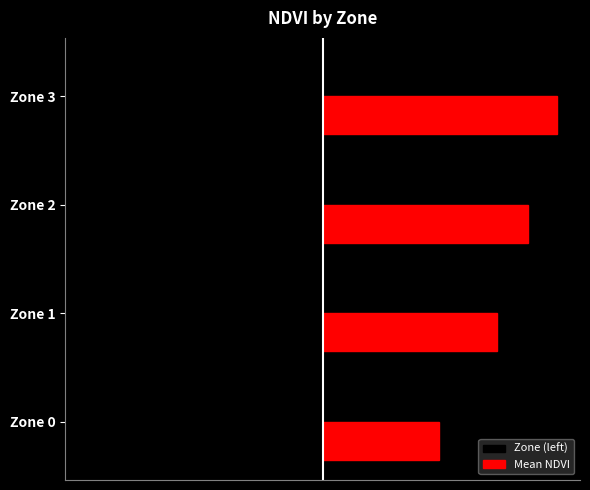

What are all the series names shown in the legend?

Zone (left), Mean NDVI